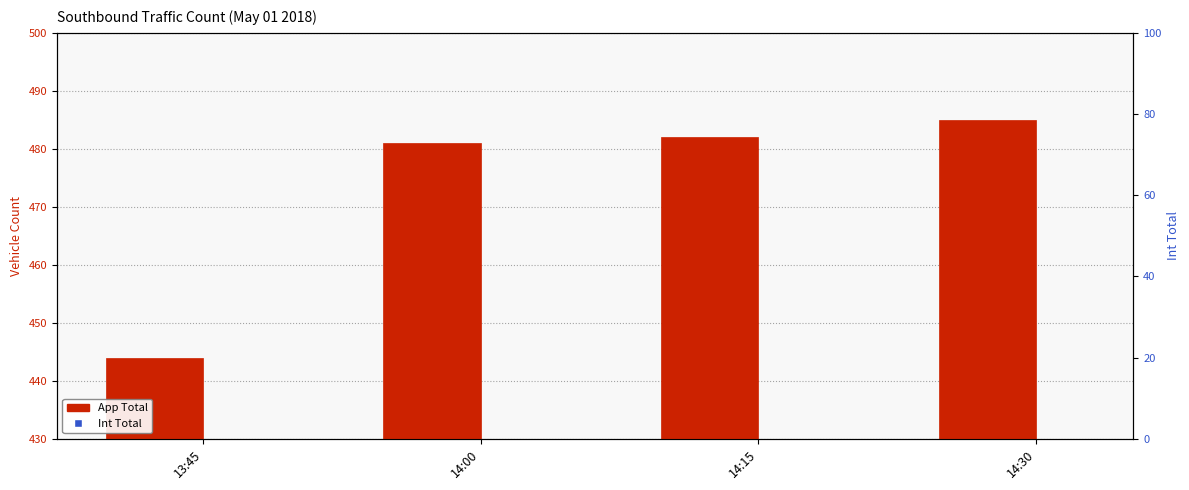

What is the total value across all series at 14:30?

970